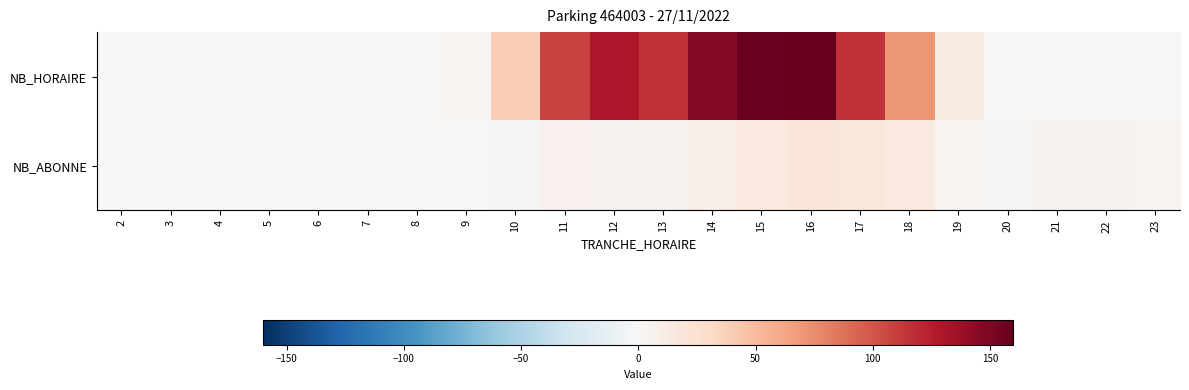

At how many categories does at least one series exceed 6?

10